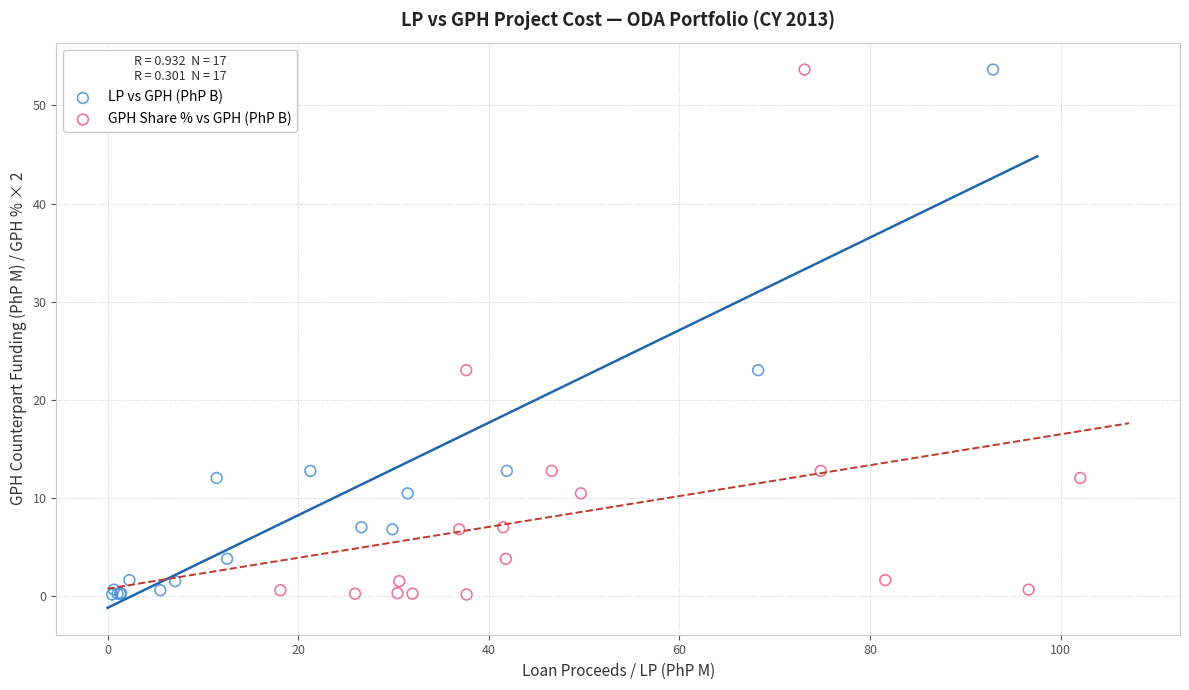

What are all the series names shown in the legend?

LP vs GPH (PhP B), GPH Share % vs GPH (PhP B)